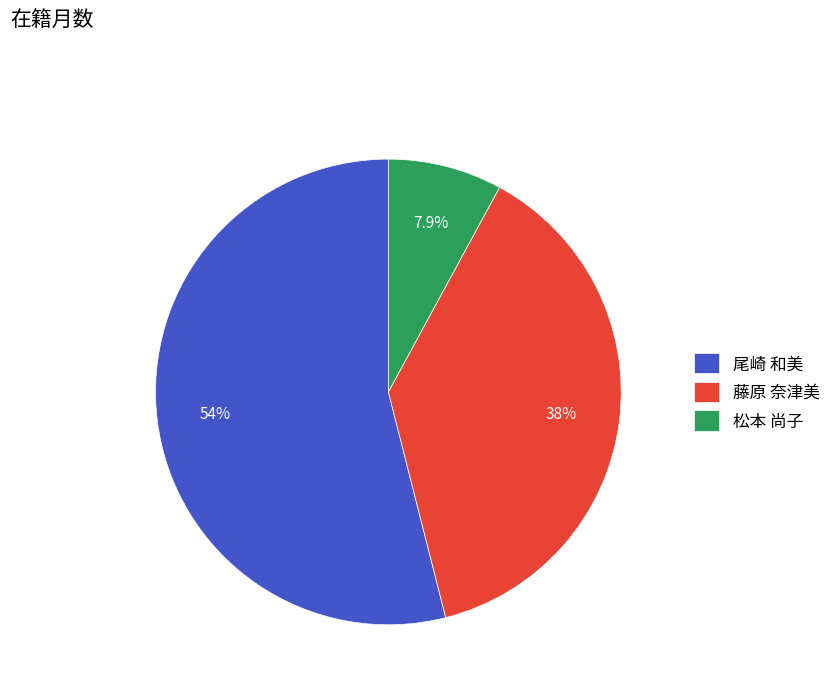

Which category accounts for the majority?

尾崎 和美